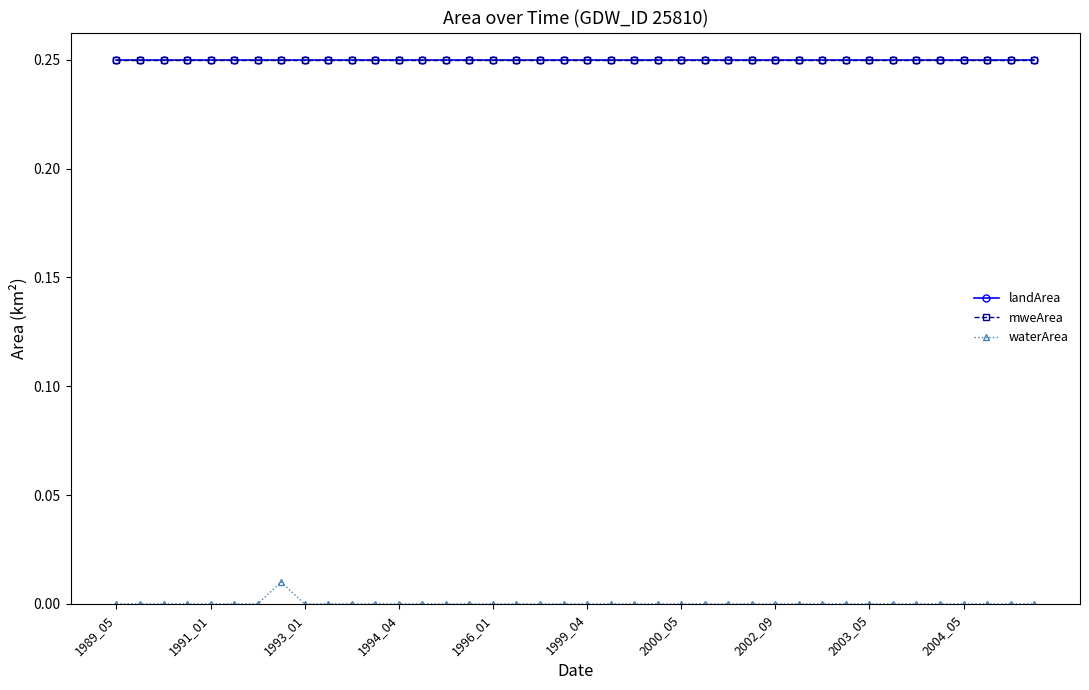

Which category has the lowest value across all series?

1989_05